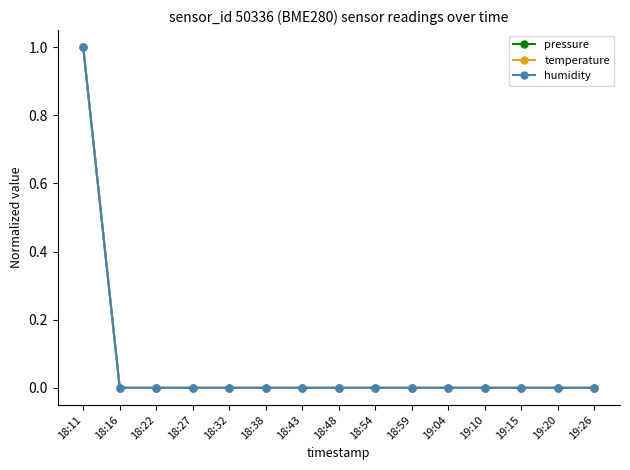

Does the chart have visible grid lines?

No